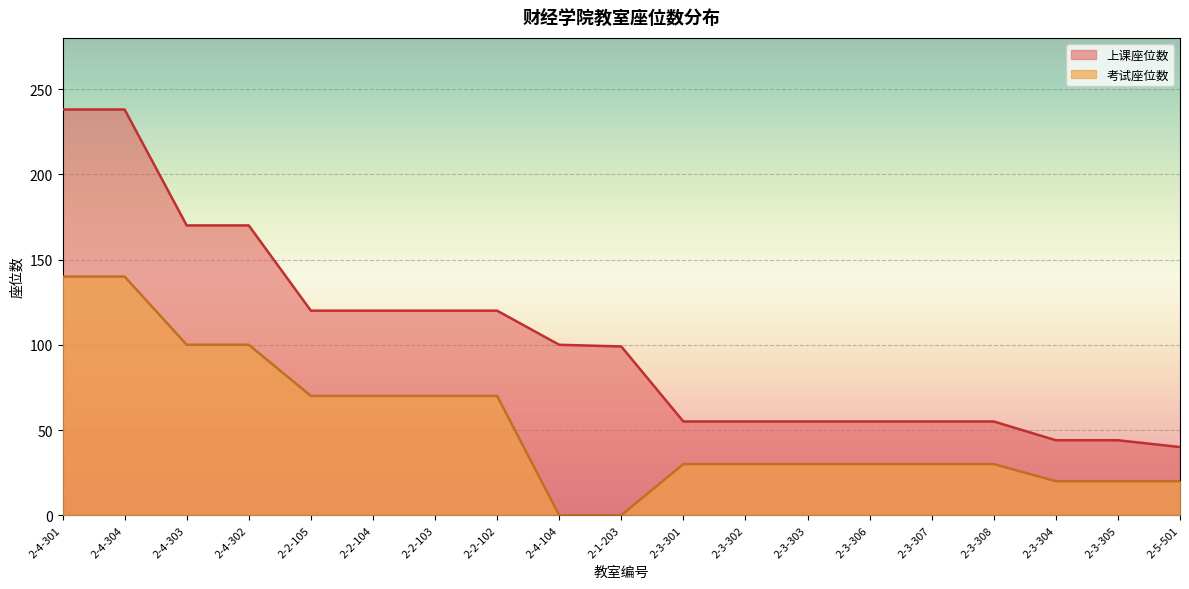

Which category has the lowest value in the 考试座位数 series?

2-4-104